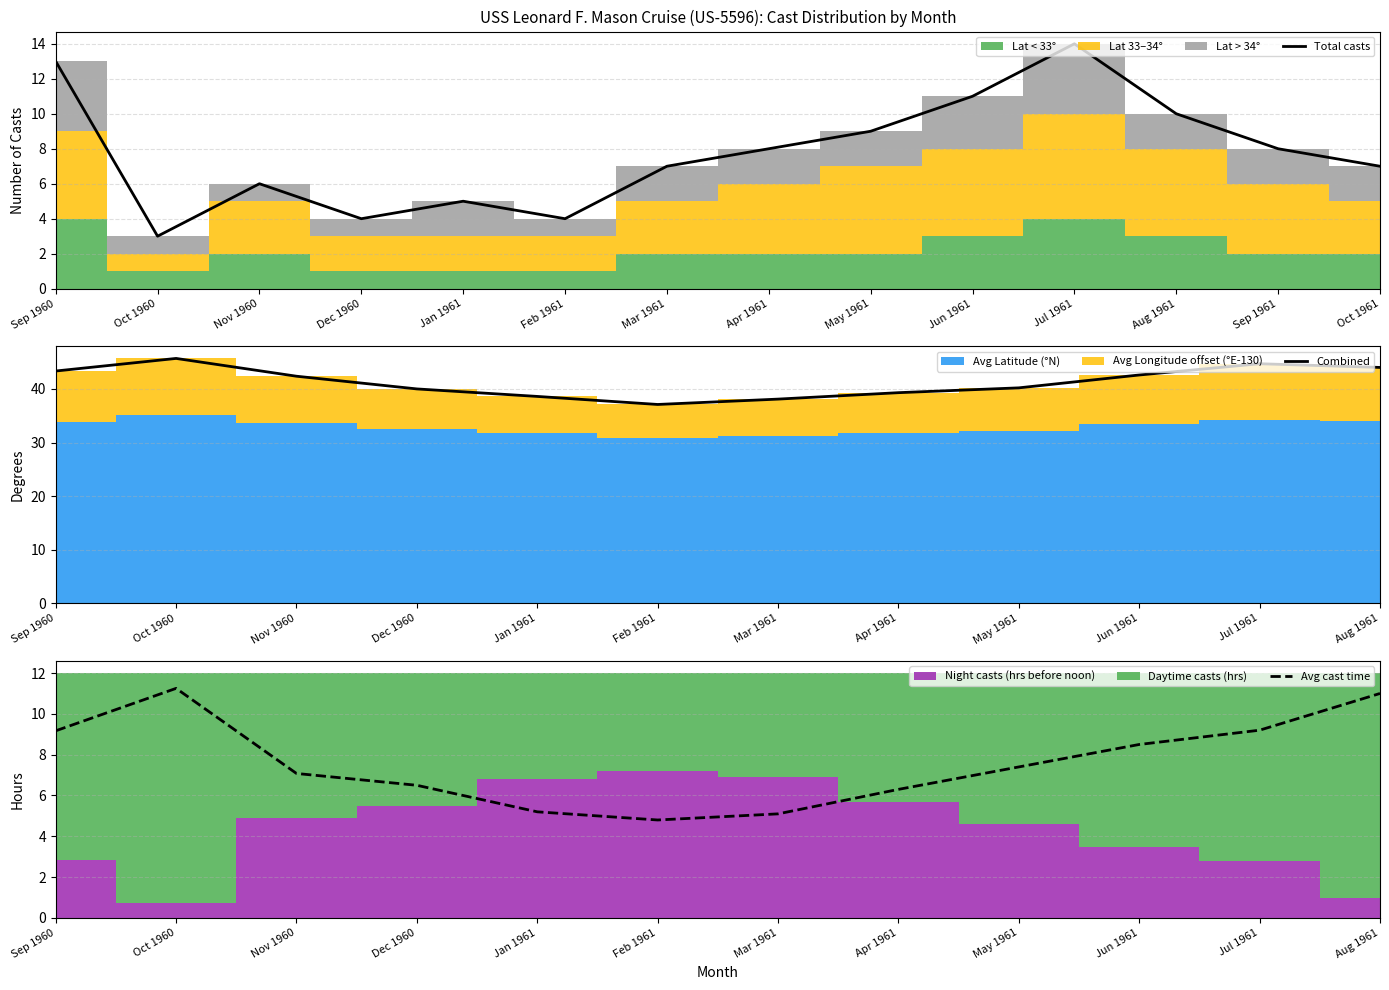

At which label does Combined reach its minimum?

Feb 1961